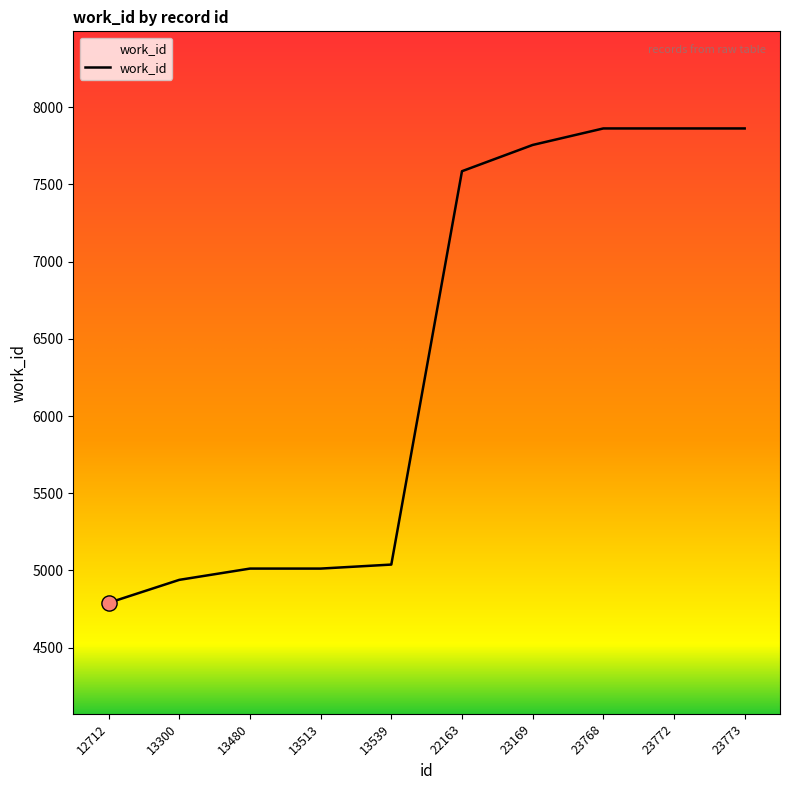

Approximately how many times larger is the value at 23773 compared to 13513?

1.6